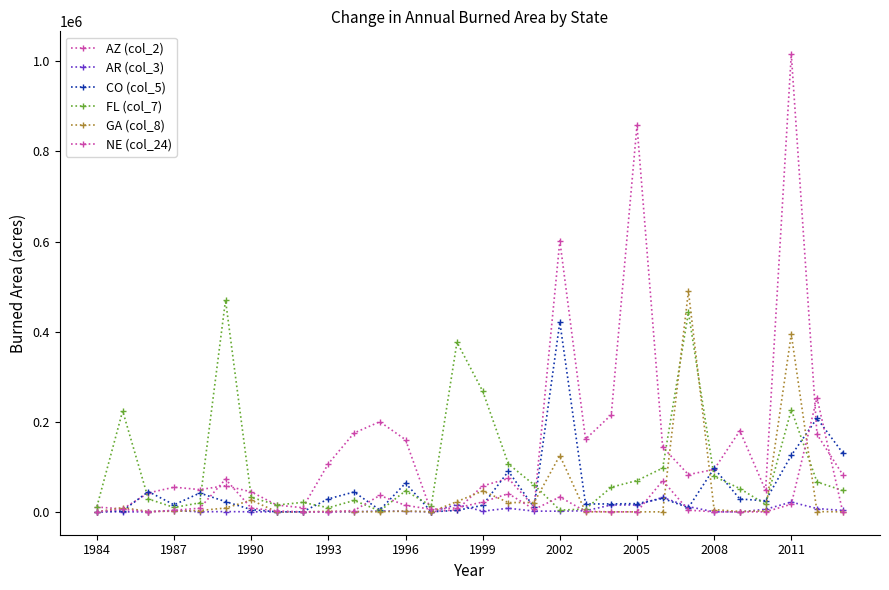

How many lines are shown in the chart?

6